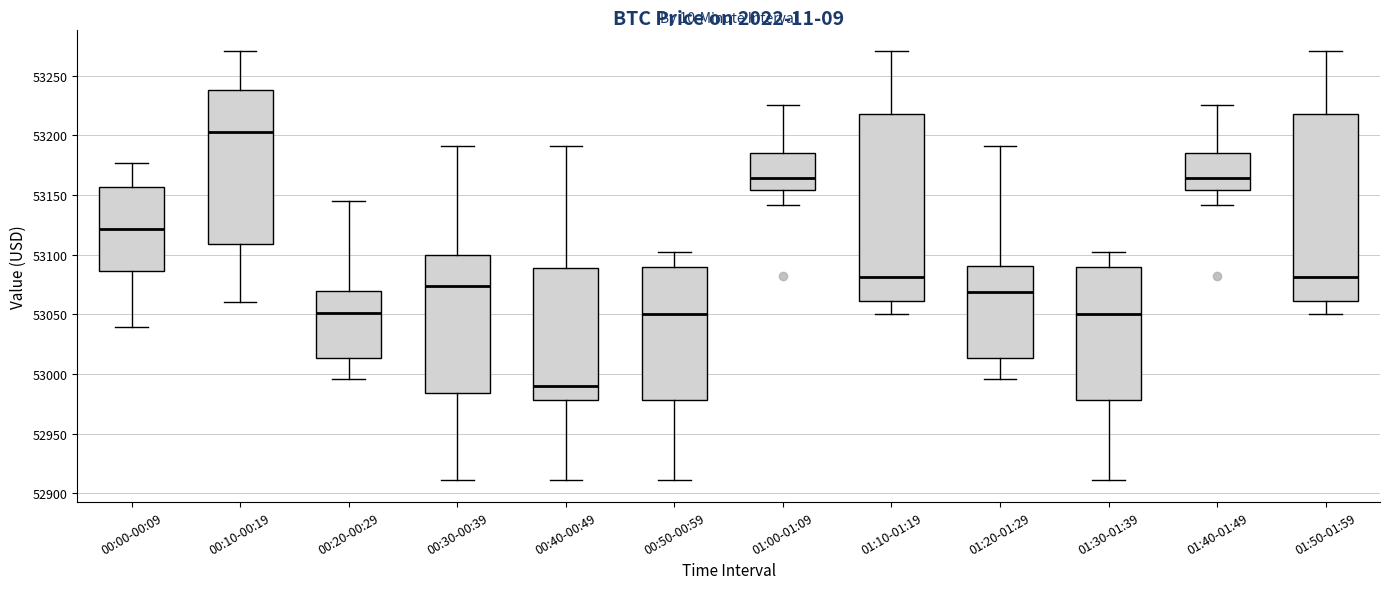

Which box has the highest median line?

00:10-00:19